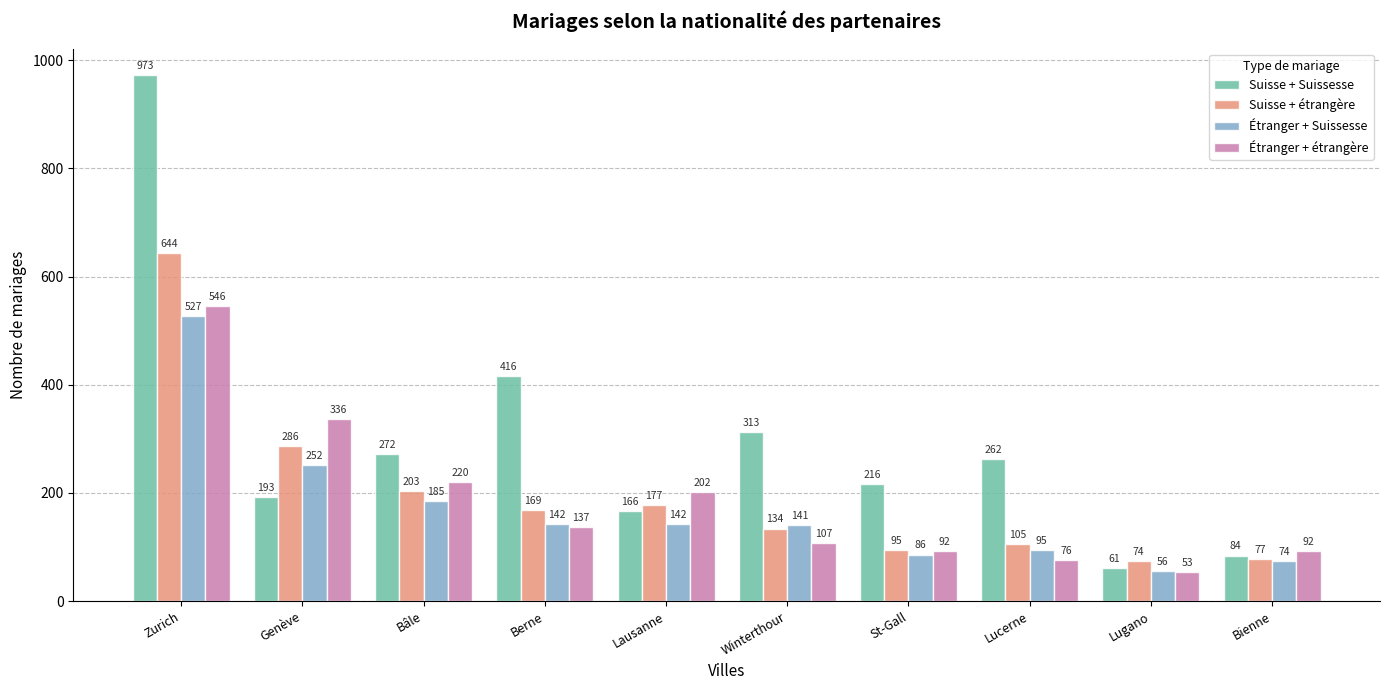

Where does the Étranger + Suissesse series first go above 142?

Zurich